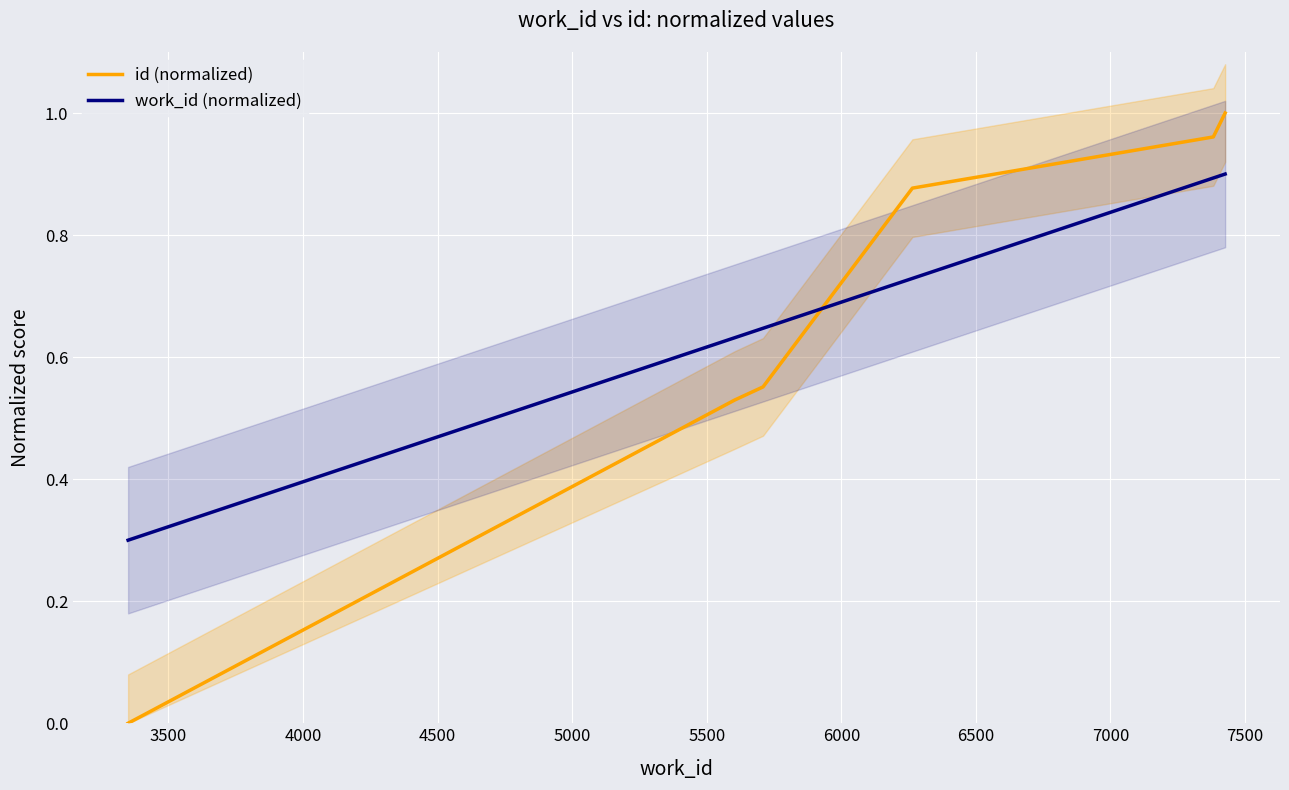

Which series has the largest total across all categories?

work_id (normalized)